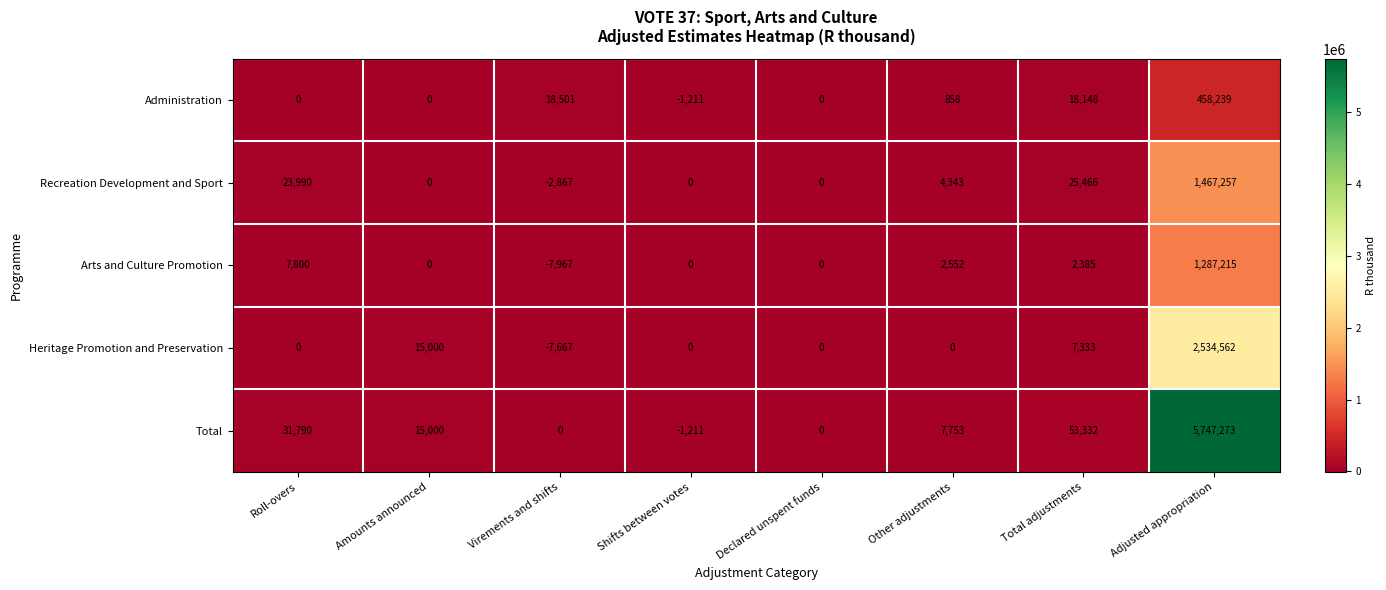

Rank the series by their maximum value, from highest to lowest.

Total, Heritage Promotion and Preservation, Recreation Development and Sport, Arts and Culture Promotion, Administration